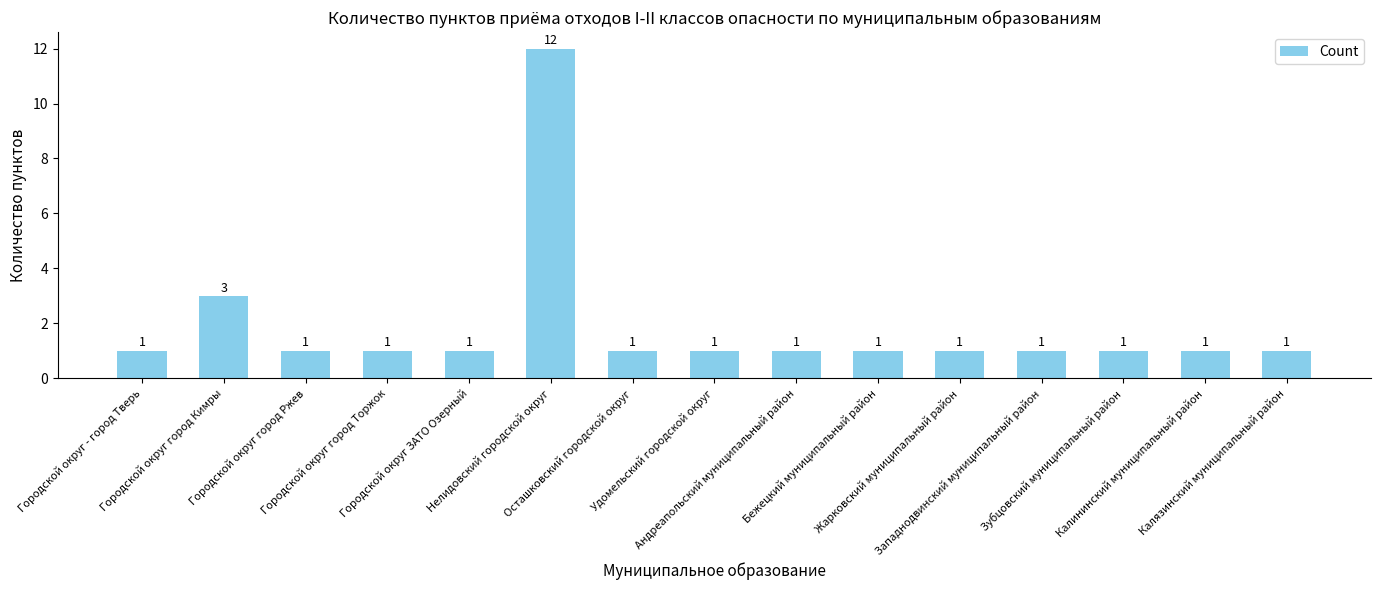

What is the approximate value at Осташковский городской округ?

1